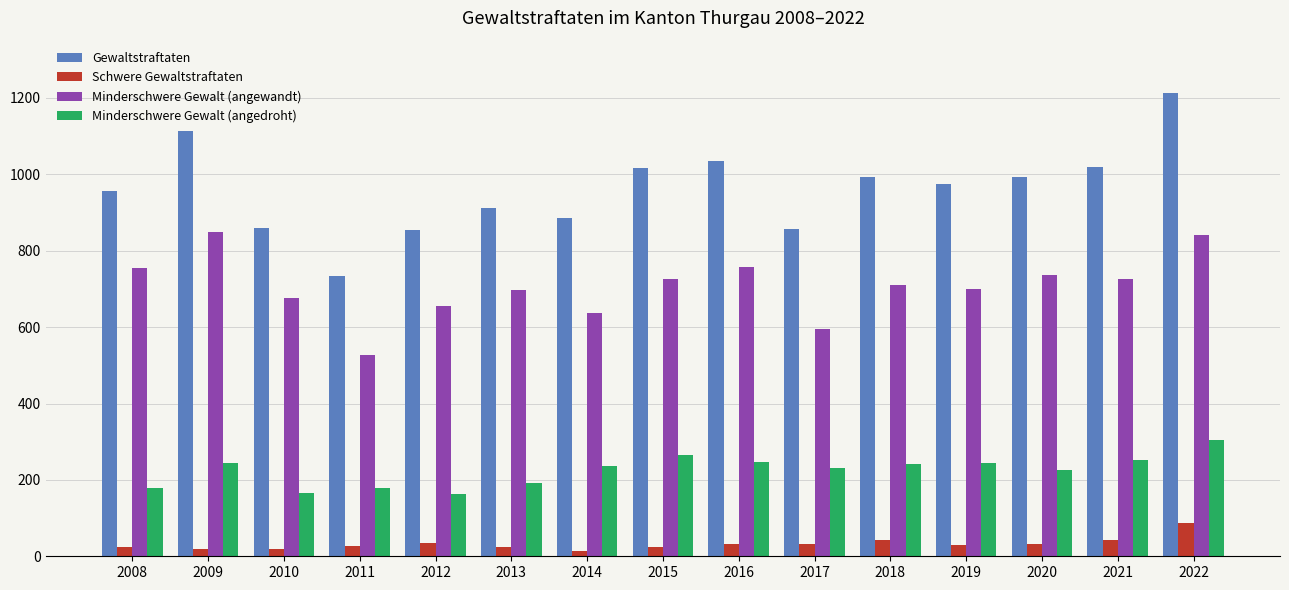

List the series in order of their overall mean, highest first.

Gewaltstraftaten, Minderschwere Gewalt (angewandt), Minderschwere Gewalt (angedroht), Schwere Gewaltstraftaten